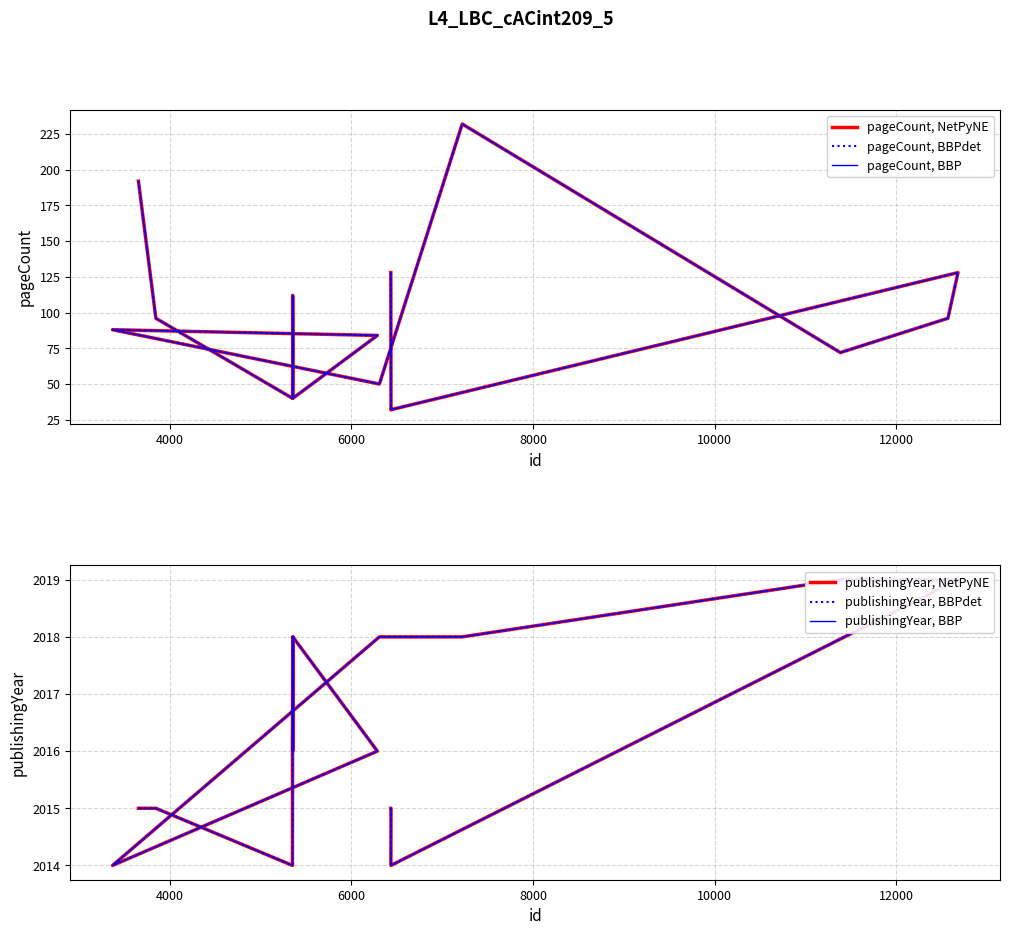

Reading right to left, extract all data points from this chart.

pageCount, NetPyNE: 192	96	40	40	72	112	40	84	88	50	232	72	96	128	32	32	128
pageCount, BBPdet: 192	96	40	40	72	112	40	84	88	50	232	72	96	128	32	32	128
pageCount, BBP: 192	96	40	40	72	112	40	84	88	50	232	72	96	128	32	32	128
publishingYear, NetPyNE: 2015	2015	2014	2016	2018	2016	2018	2016	2014	2018	2018	2019	2019	2019	2014	2015	2015
publishingYear, BBPdet: 2015	2015	2014	2016	2018	2016	2018	2016	2014	2018	2018	2019	2019	2019	2014	2015	2015
publishingYear, BBP: 2015	2015	2014	2016	2018	2016	2018	2016	2014	2018	2018	2019	2019	2019	2014	2015	2015